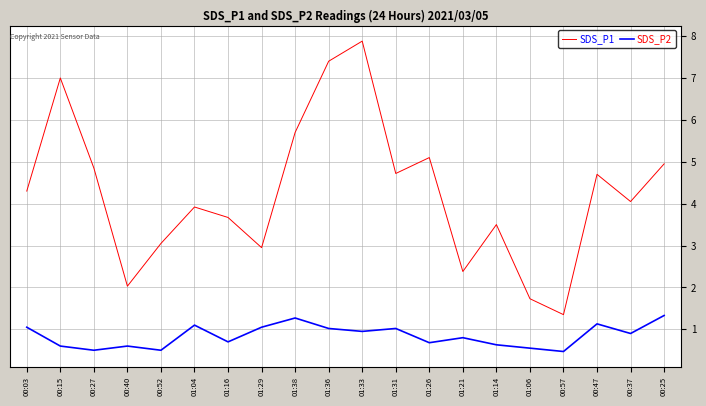

True or false: SDS_P2 and SDS_P1 cross at least once.

False